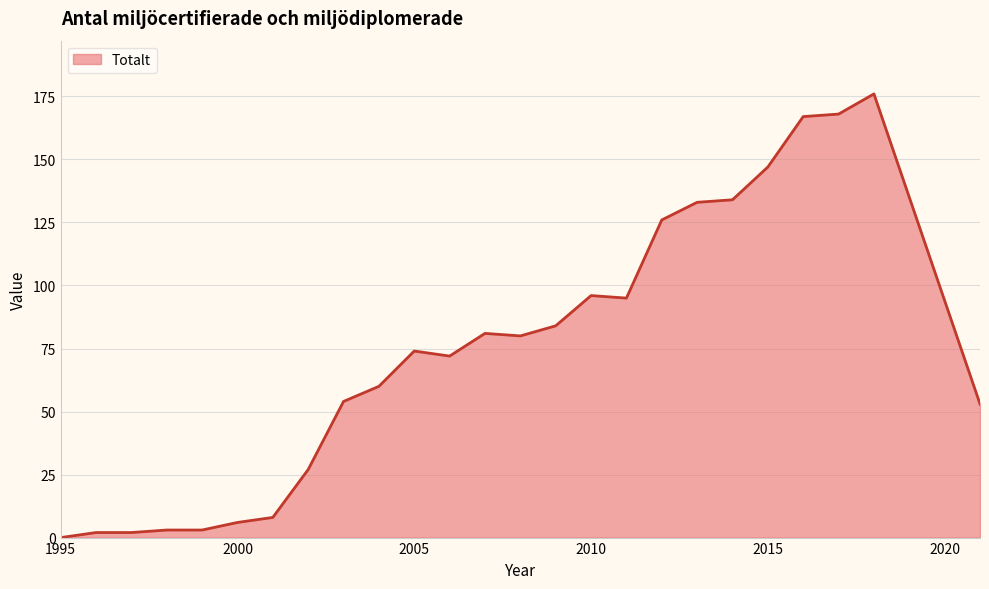

What is the greatest value displayed?

176